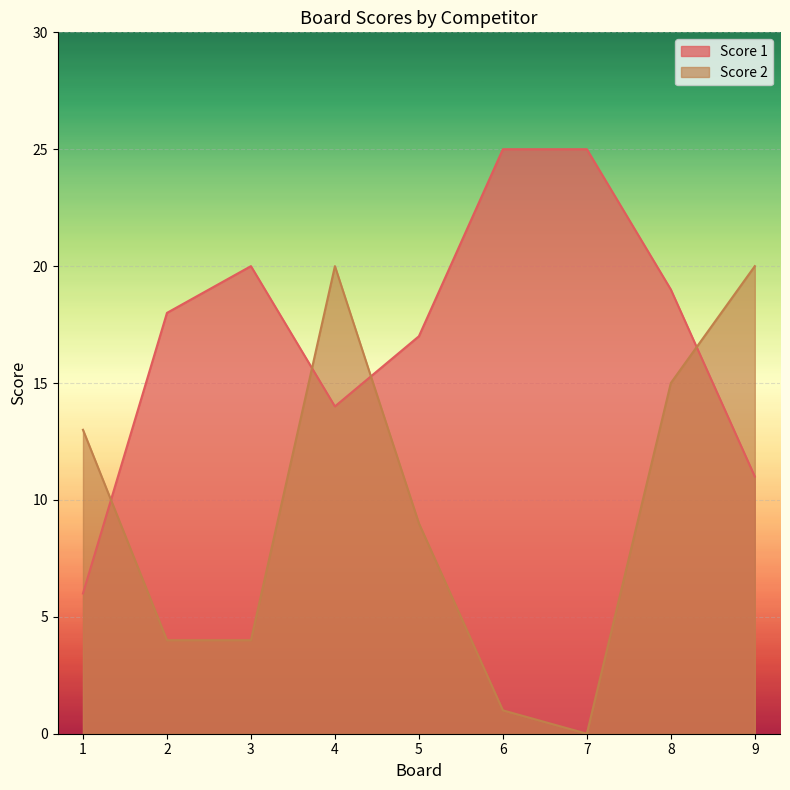

Count the number of categories in the chart.

9